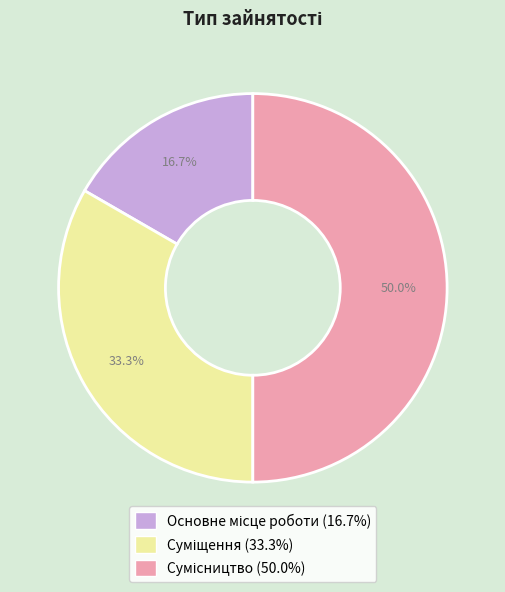

Count the number of slices in the pie.

3